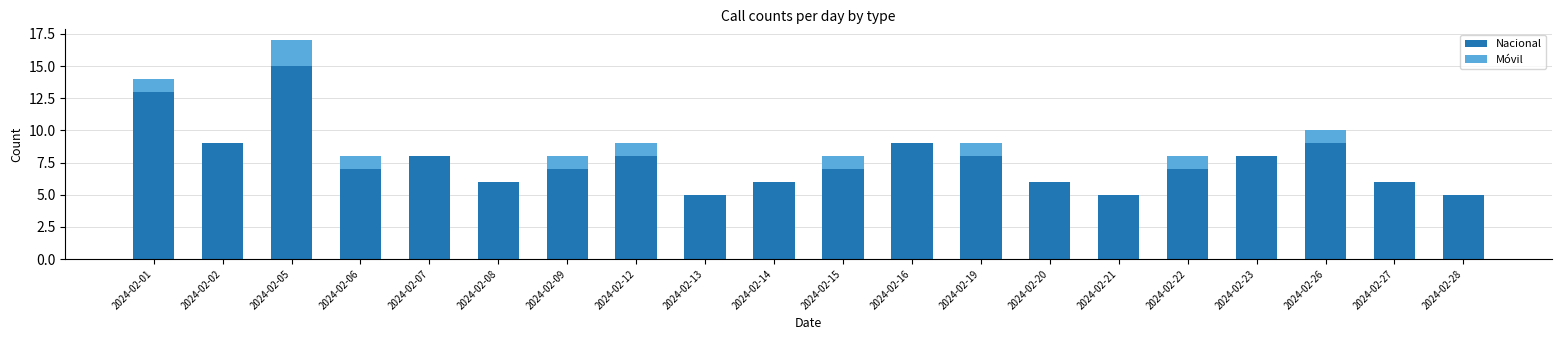

Which category has the highest value in the Nacional series?

2024-02-05